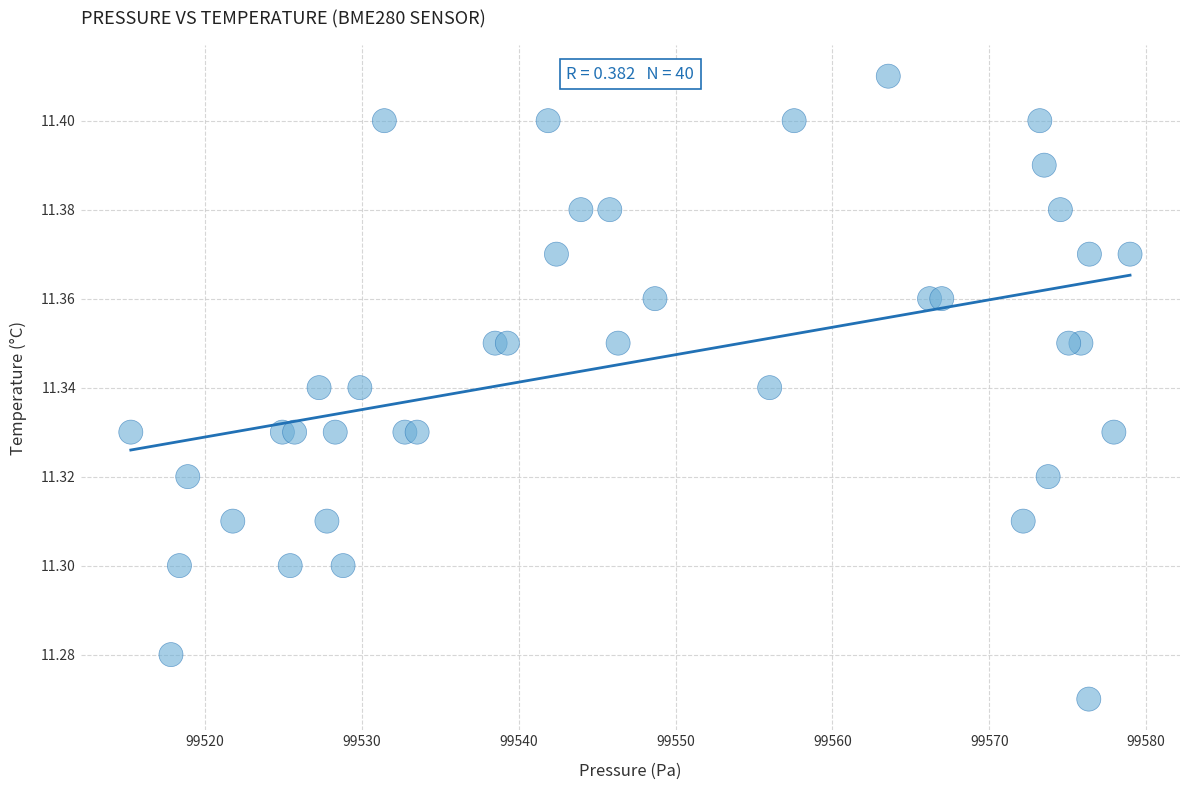

What is the range of X values (max minus min)?

63.7